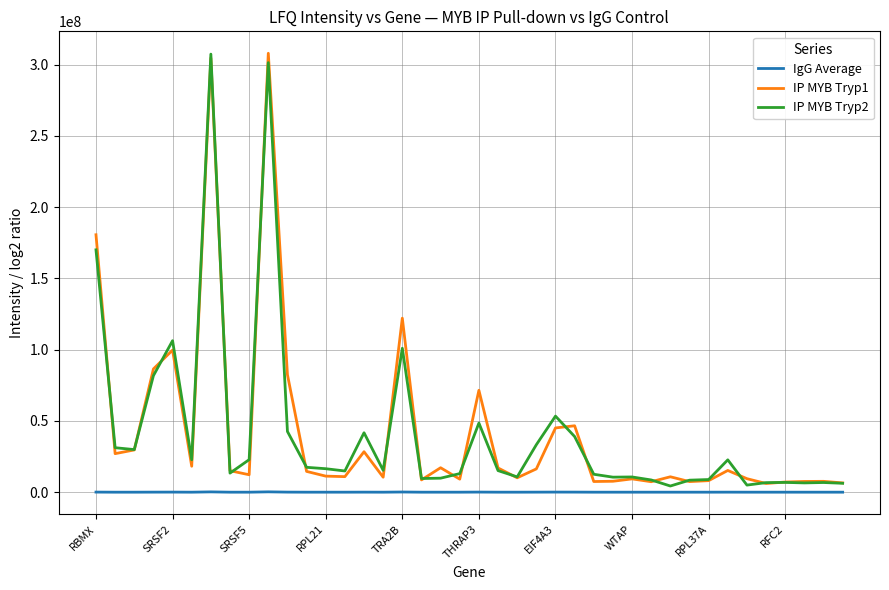

Does the chart display data point markers on the line(s)?

No